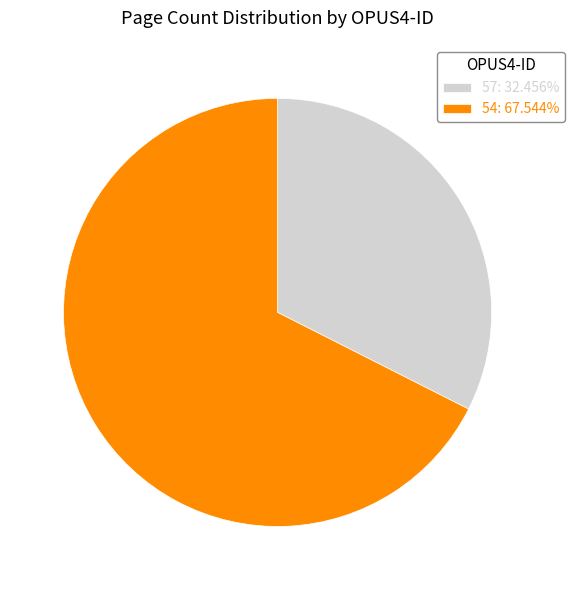

Is 54: 67.544% the majority of the pie?

Yes